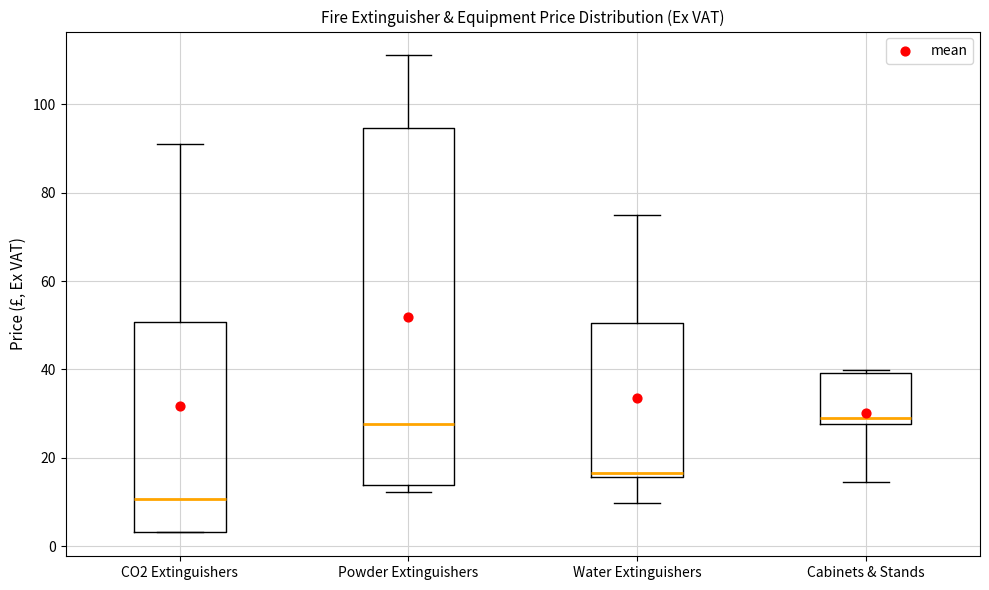

Reading left to right, transcribe this box plot: for each box, give where its median line is, the range the box spans, and where its two whiskers end, as read against the y-axis. The values are not printed on the chart, so give them approximately, as read against the axis.

CO2 Extinguishers: median 10, box 4 to 50, whiskers 4 to 92
Powder Extinguishers: median 28, box 14 to 94, whiskers 12 to 112
Water Extinguishers: median 16 (just above the box's lower edge), box 16 to 50, whiskers 10 to 76
Cabinets & Stands: median 28 (just above the box's lower edge), box 28 to 40, whiskers 14 to 40 (just above the box's upper edge)